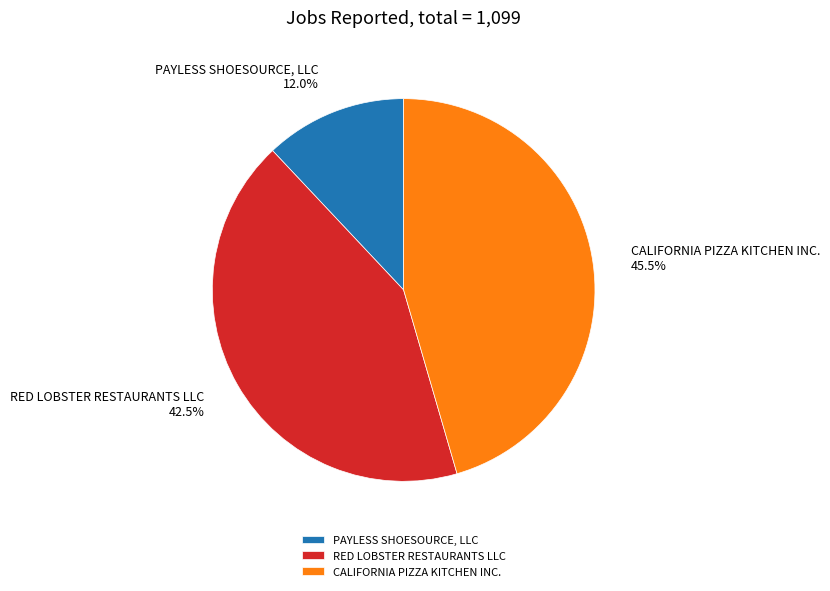

Which slice is the smallest?

PAYLESS SHOESOURCE, LLC